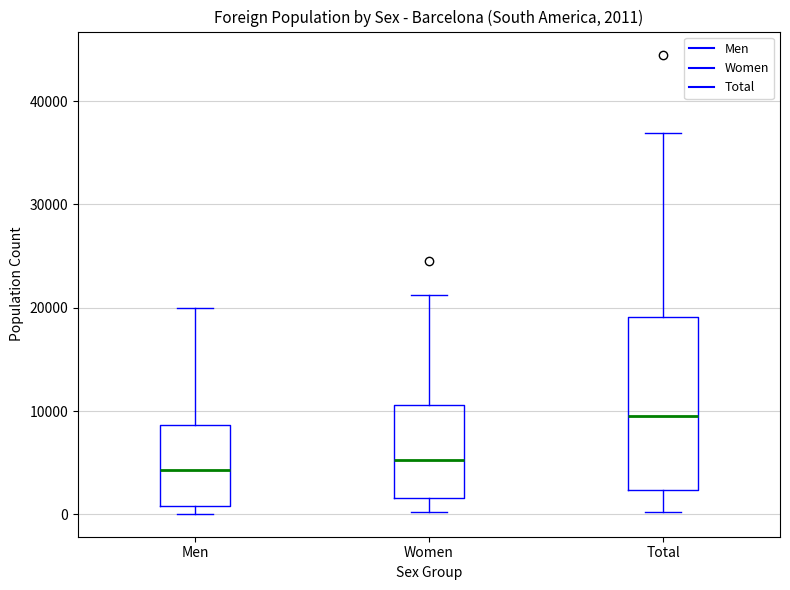

Which box is the tallest, from its lower edge to its upper edge?

Total